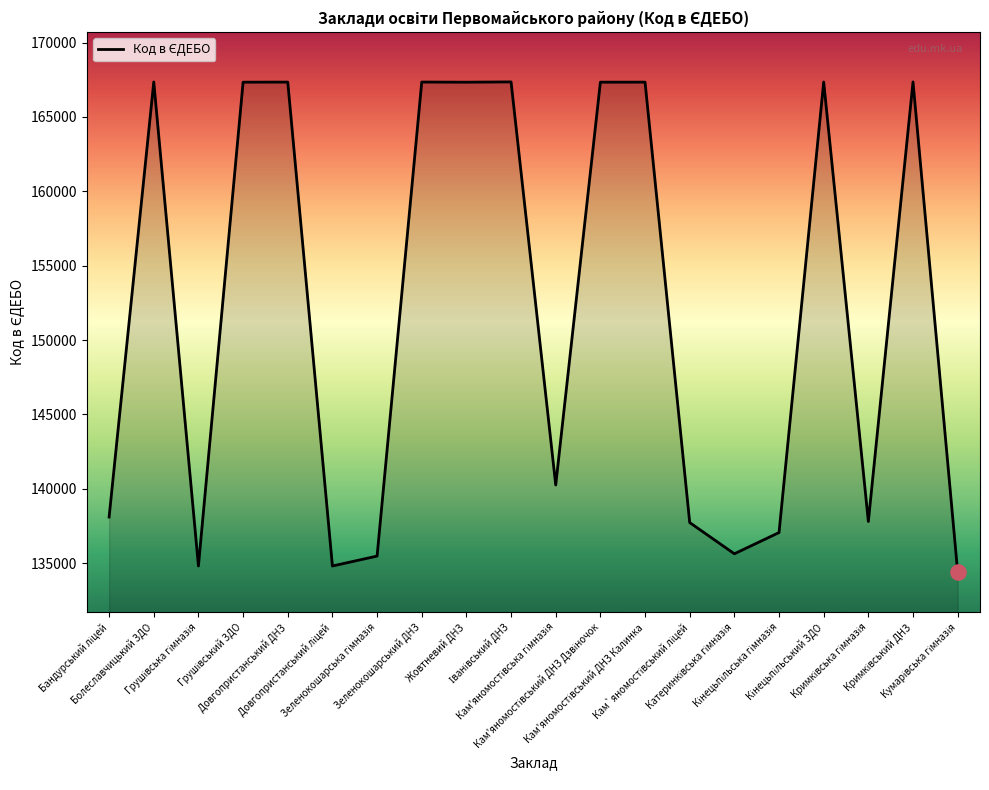

What is the greatest value displayed?

167357